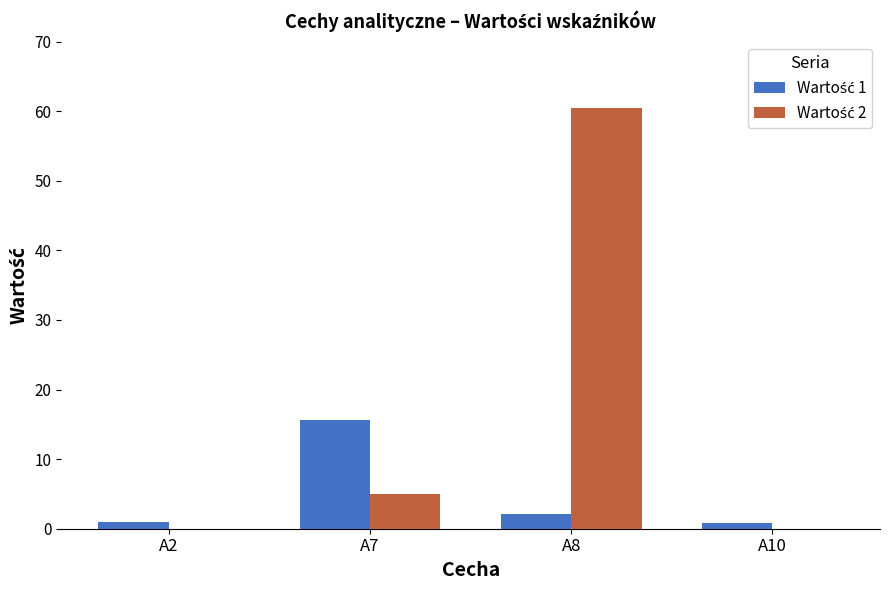

At which category is the sum across all series the highest?

A8